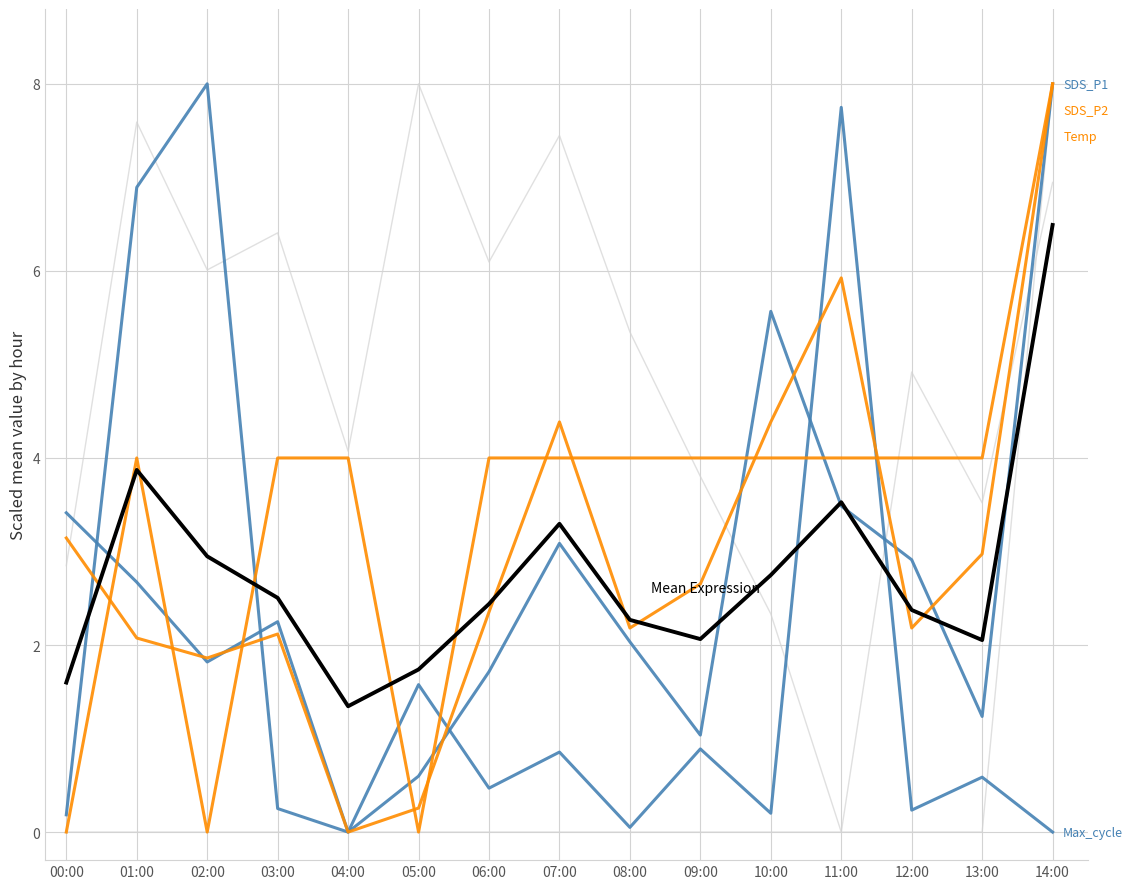

Count the number of categories in the chart.

15